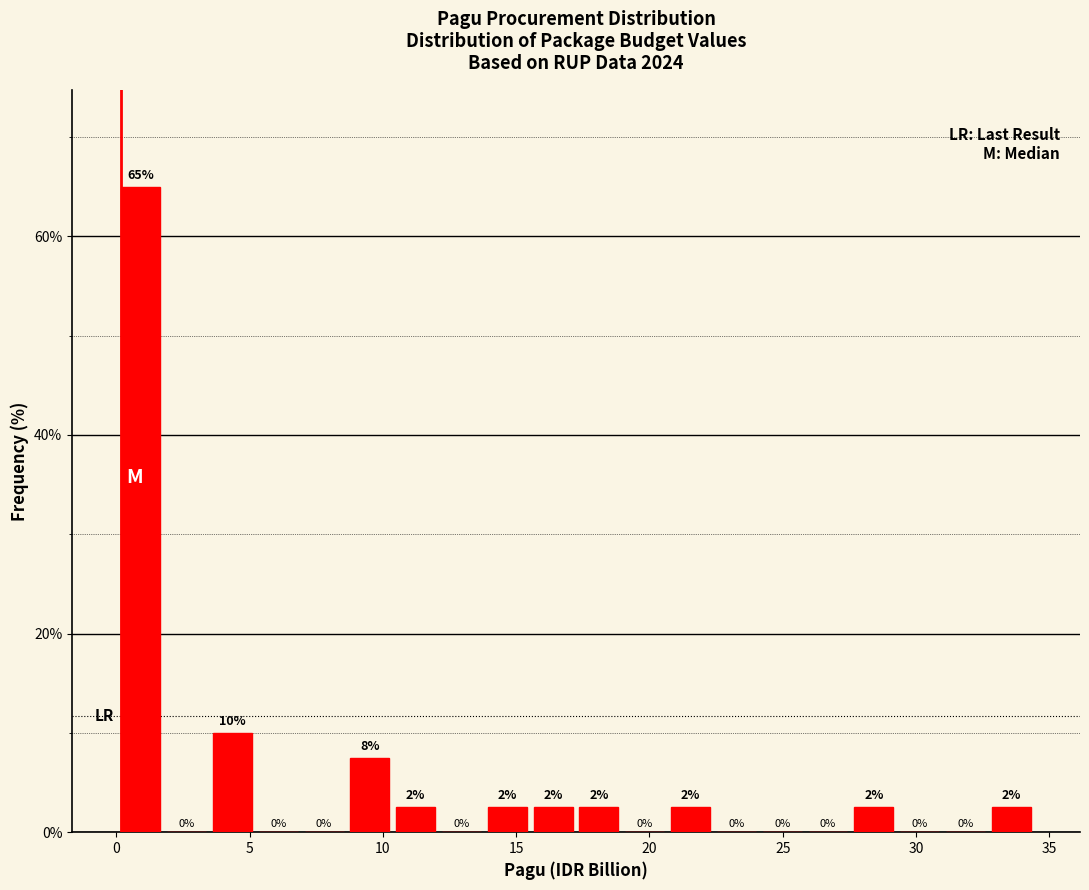

Around what value on the x-axis is the tallest bar? Give the approximate position of its centre, as read against the axis.

1.0